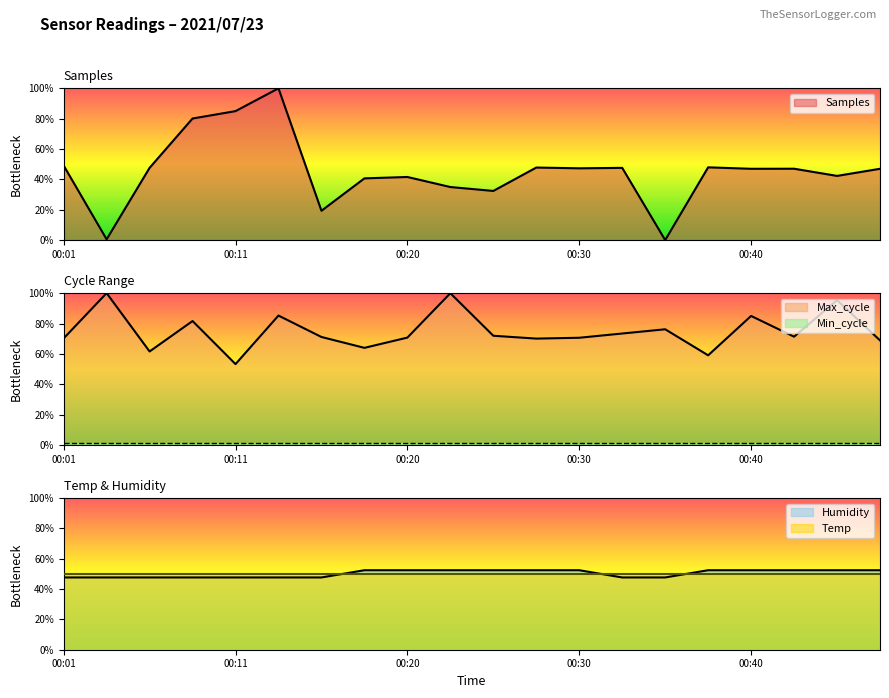

Rank the series at 00:32 from lowest to highest value.

Samples, Humidity, Max_cycle